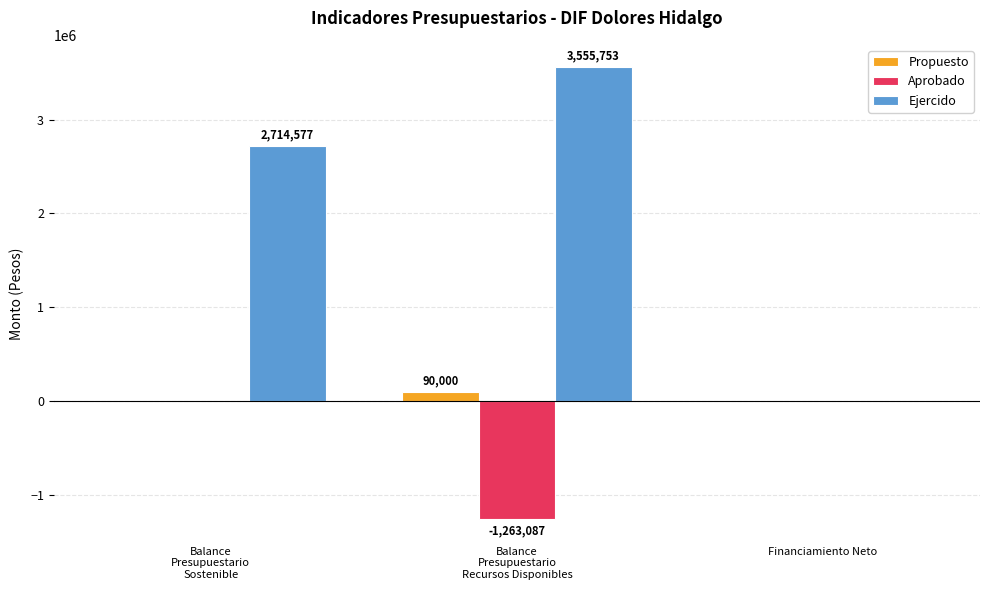

Are the bars horizontal?

No